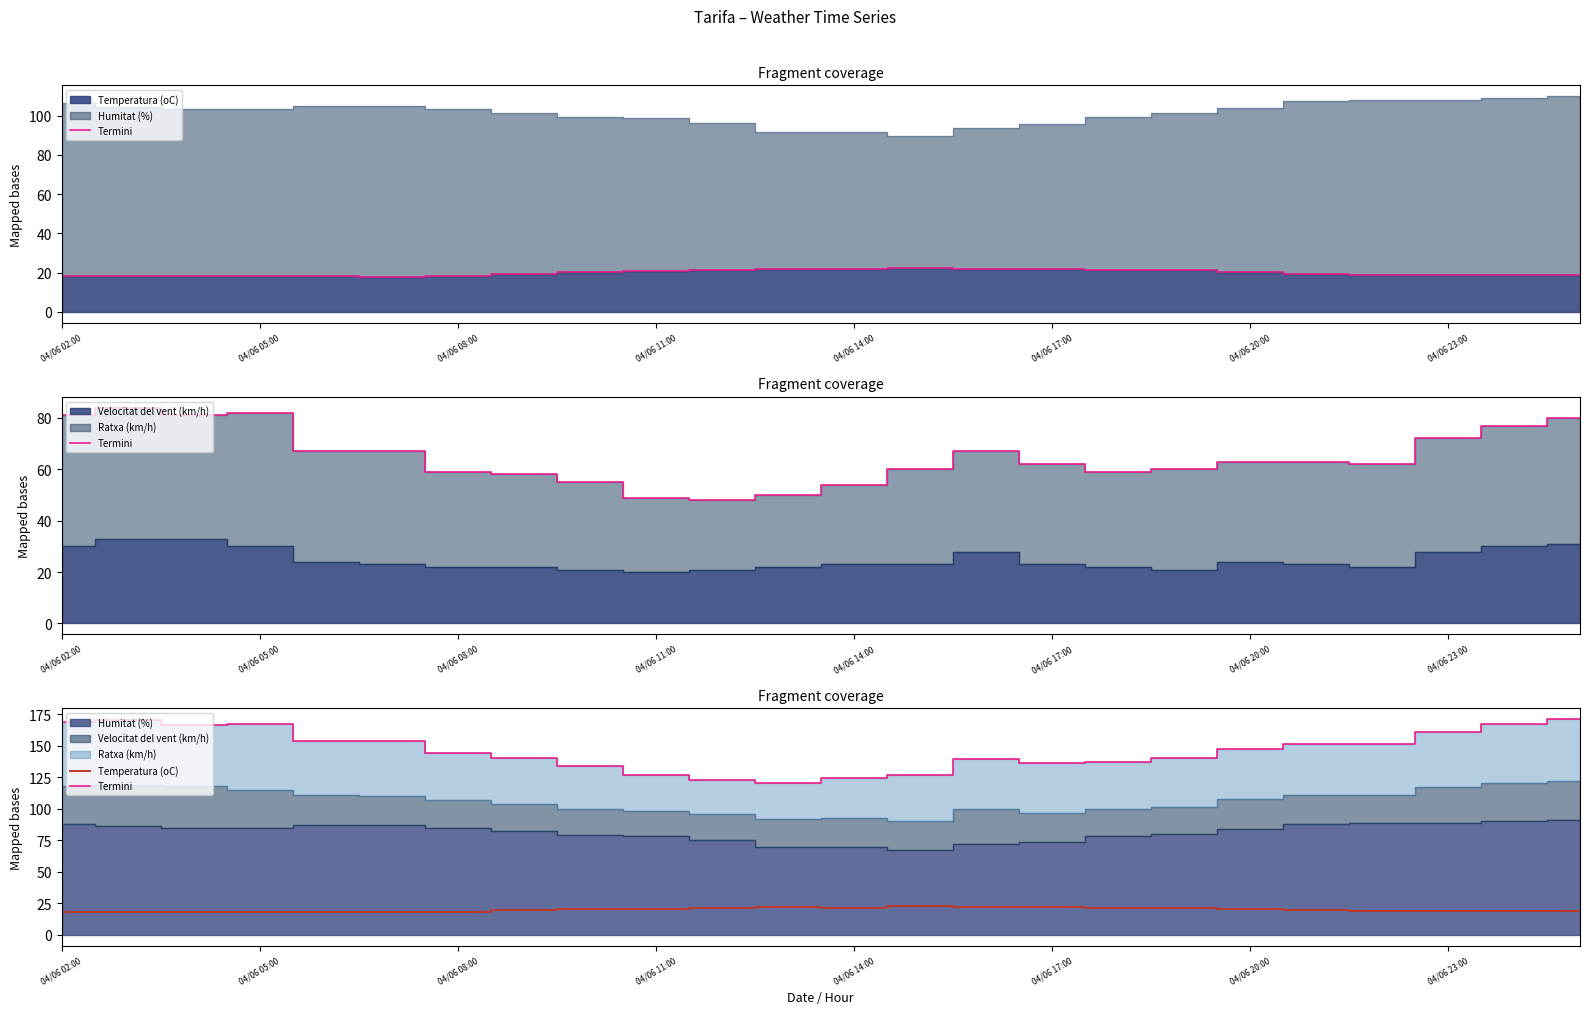

What is the difference between the maximum and minimum values in the Termini series?

51.0